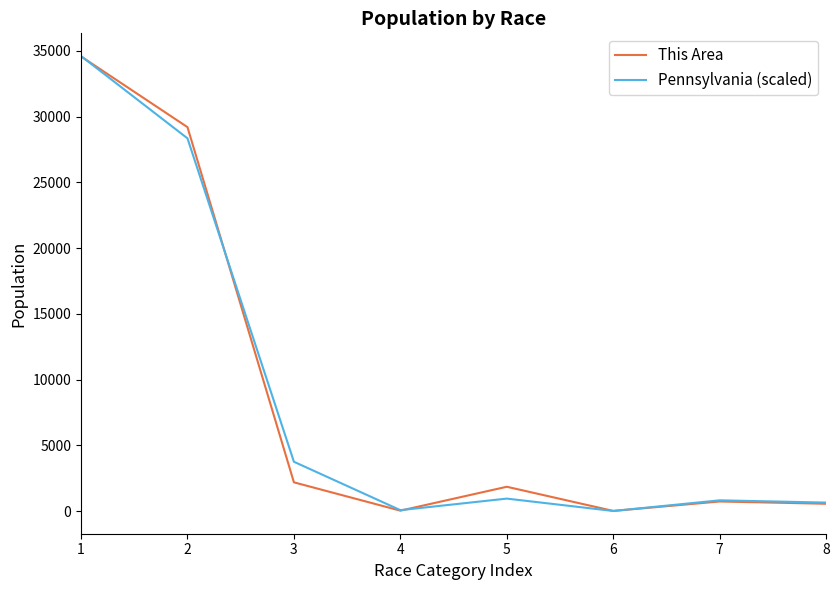

What is the highest value of the Pennsylvania (scaled) series?

34611.4